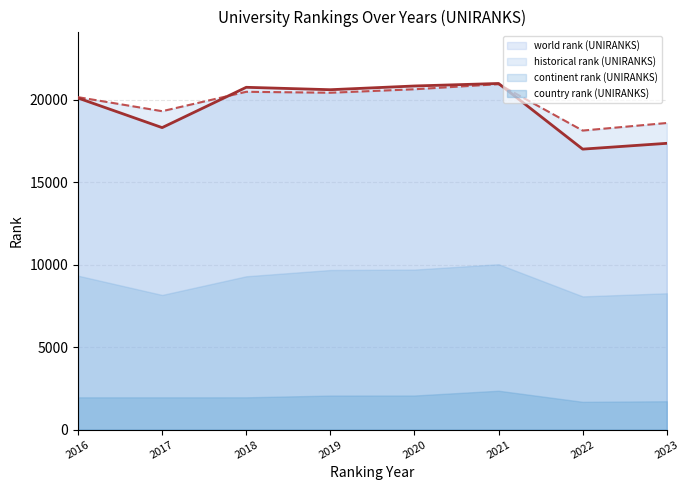

What is the lowest value of the world rank (UNIRANKS) series?

17004.0